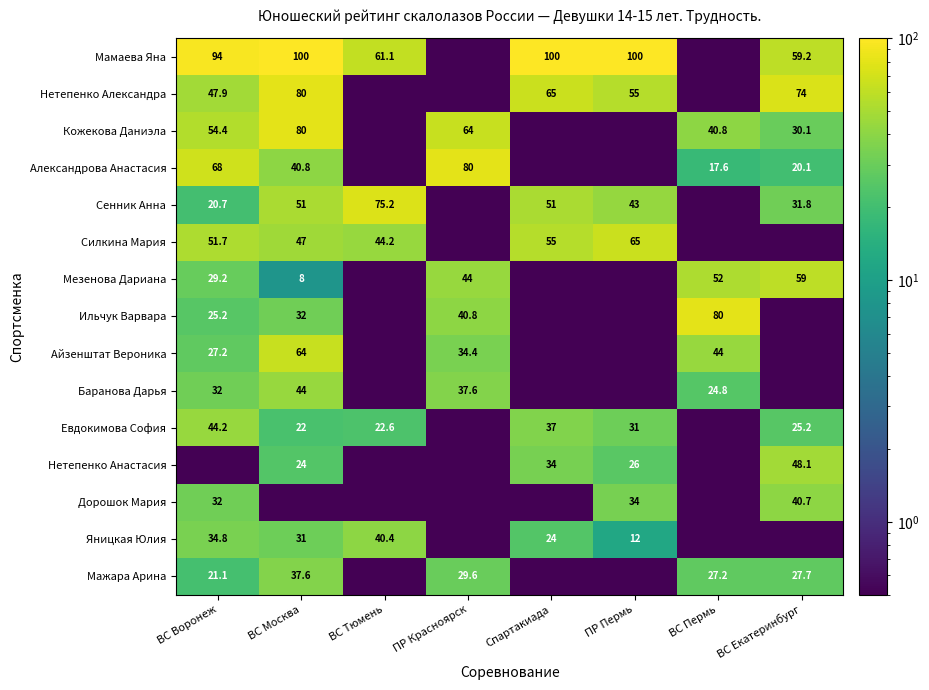

Is it true that Баранова Дарья equals 37.6 at ПР Красноярск?

True